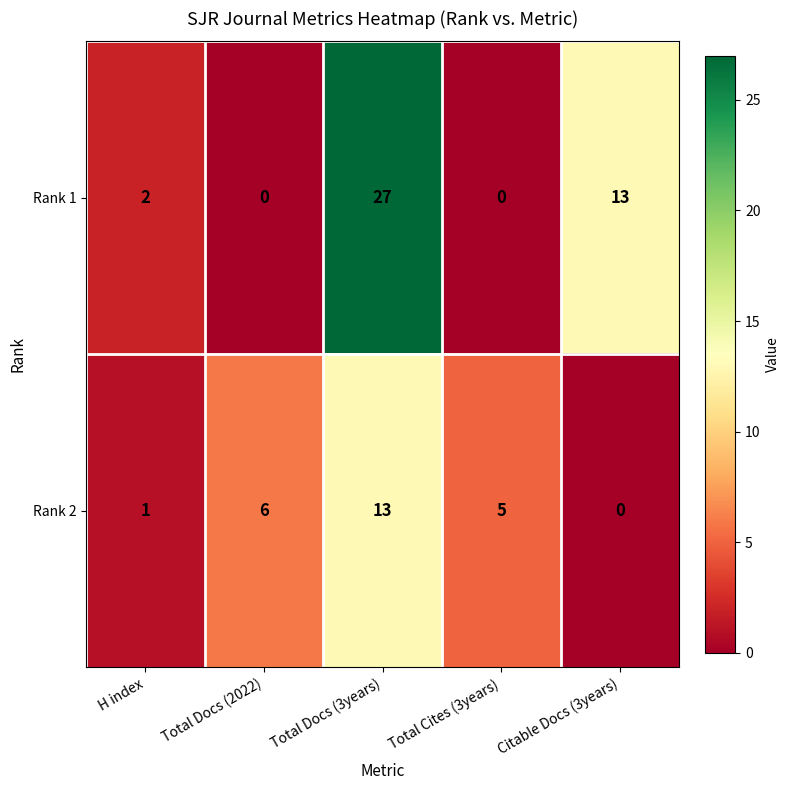

Which series has the largest range (max minus min)?

Rank 1